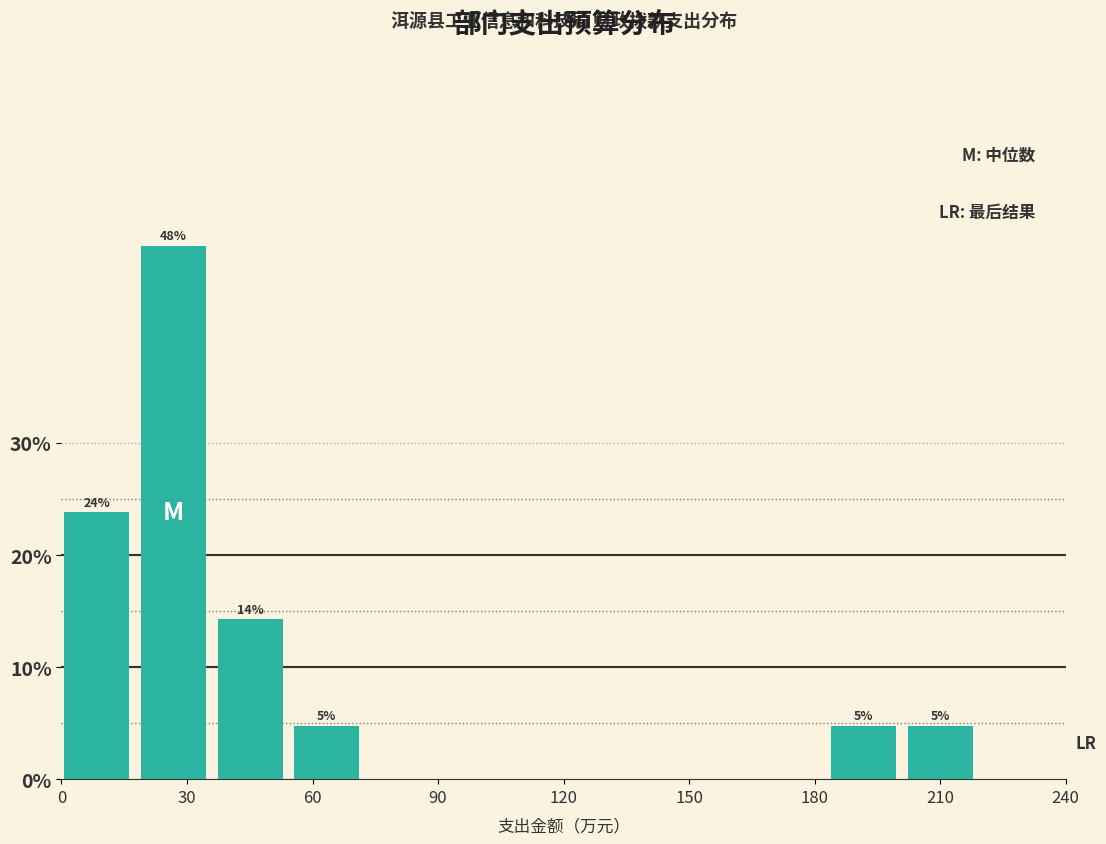

Read against the x-axis, roughly where is the centre of the tallest bar?

25